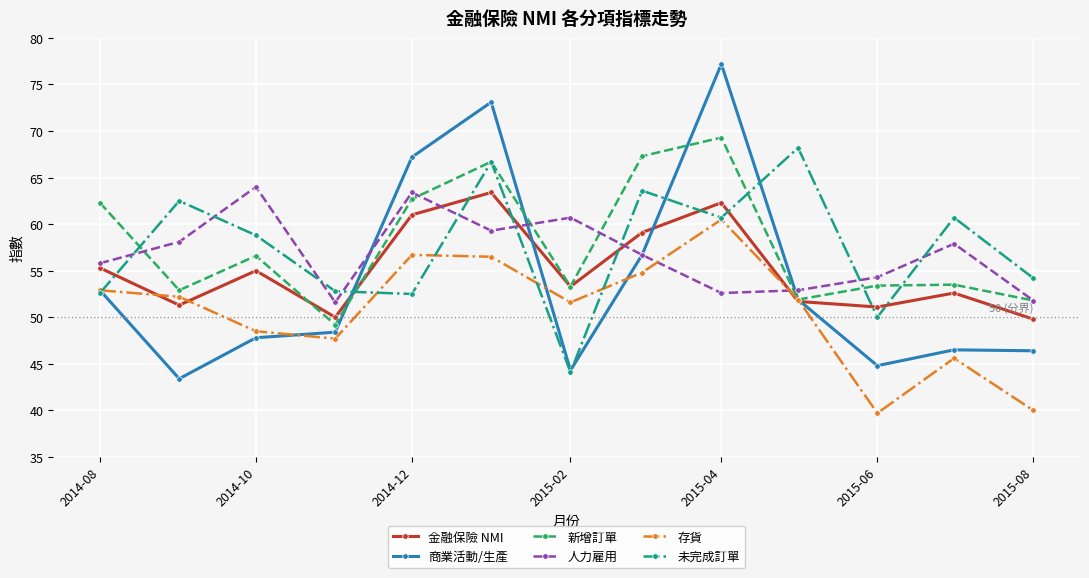

How many intersections are there between 人力雇用 and 未完成訂單?

9